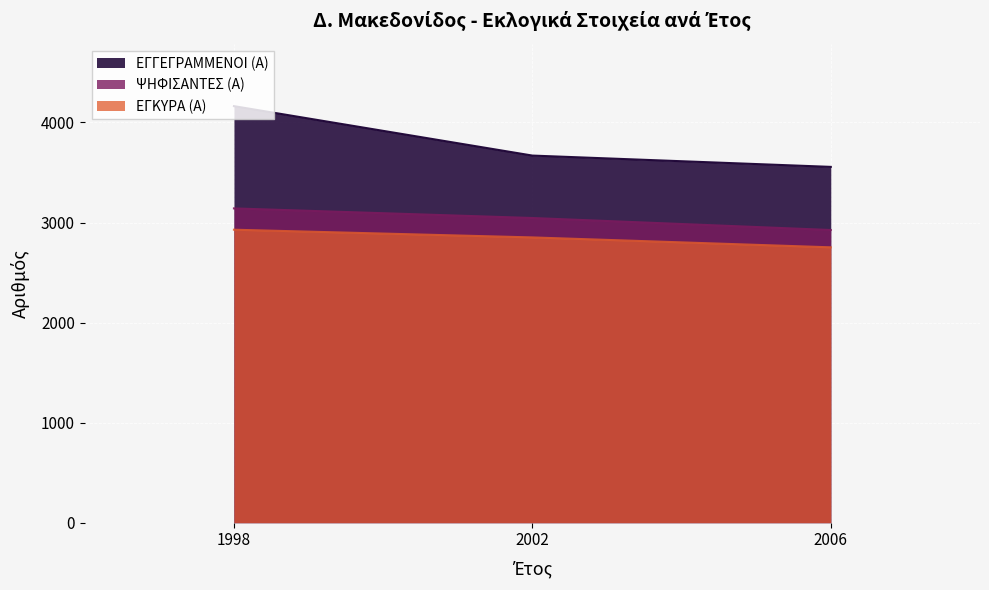

Where does the ΨΗΦΙΣΑΝΤΕΣ (Α) series first go above 3045?

1998